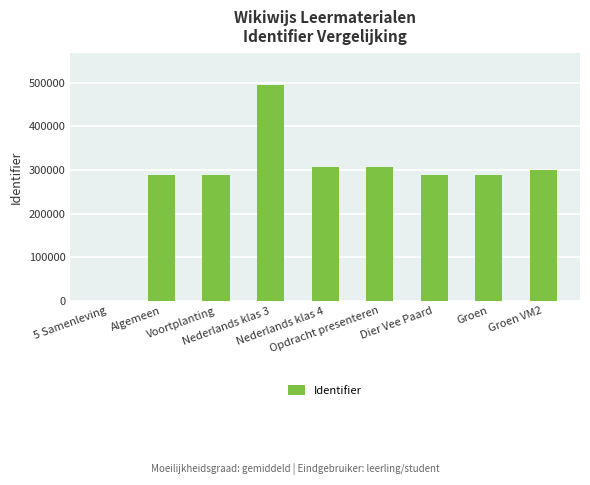

What is the ratio of the value at Dier Vee Paard to the value at Voortplanting?

1.0